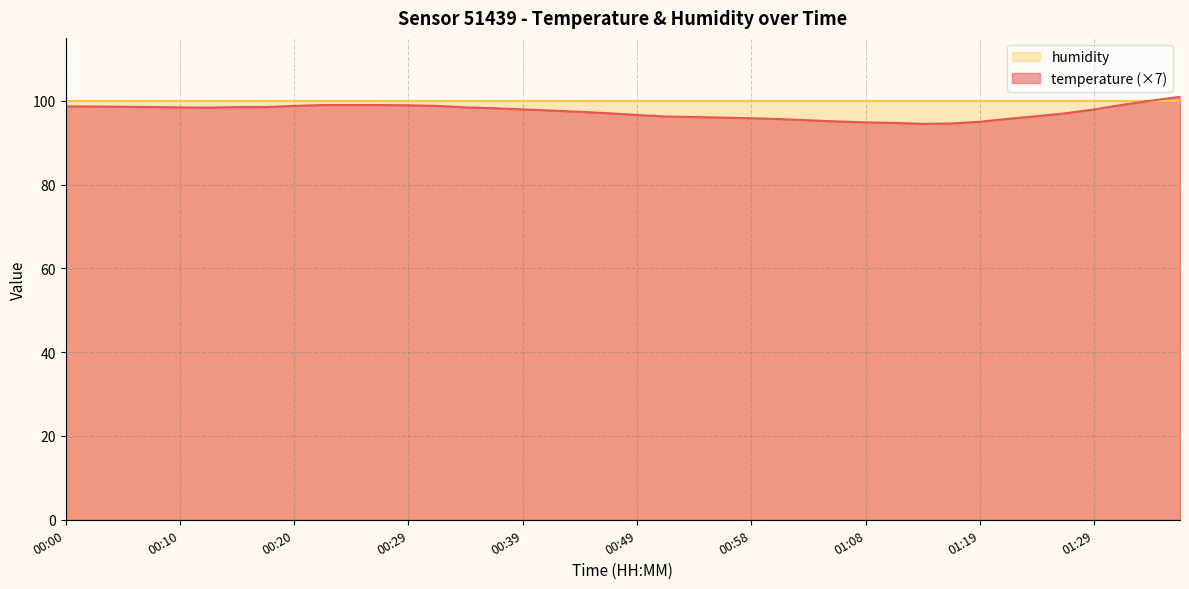

Where is the data nearest to the value 97?

00:46